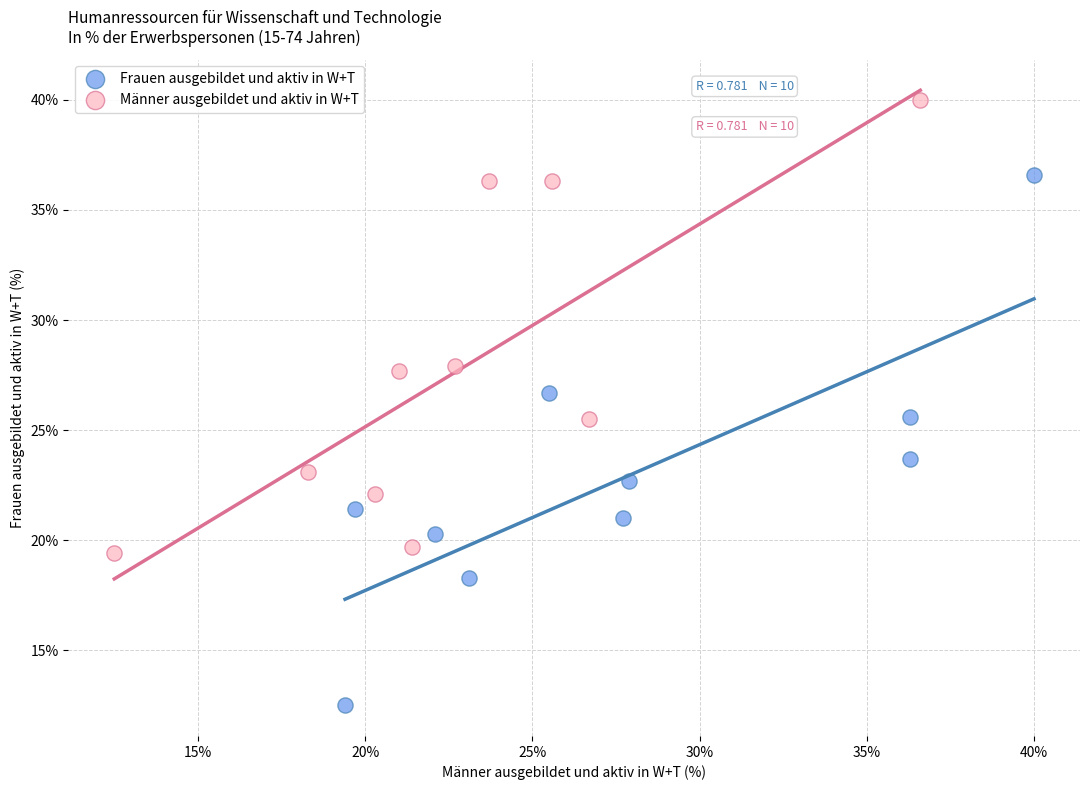

Which series reaches the minimum Y coordinate?

Frauen ausgebildet und aktiv in W+T